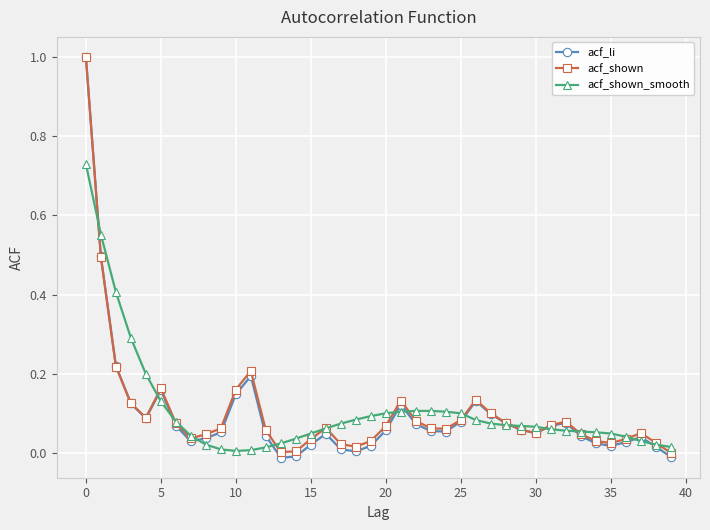

True or false: acf_shown has more than 1 interior local peaks.

True